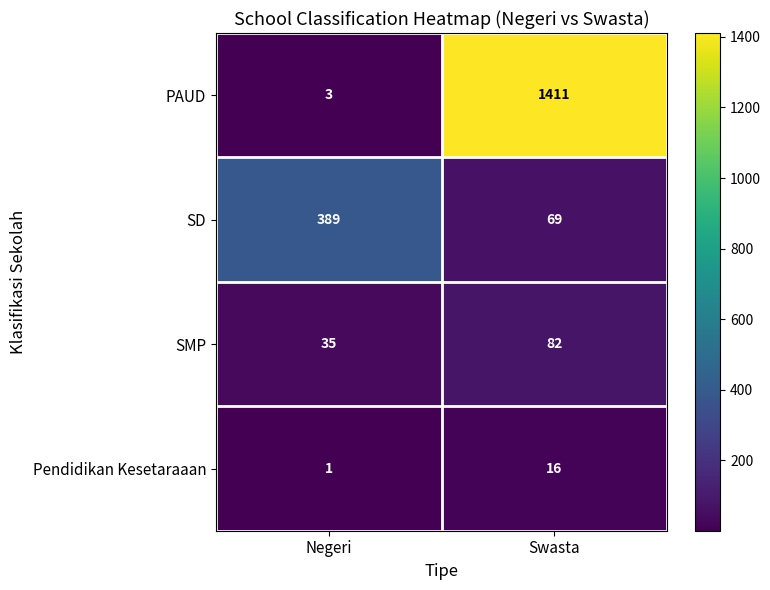

Which category has the lowest value in the SD series?

Swasta